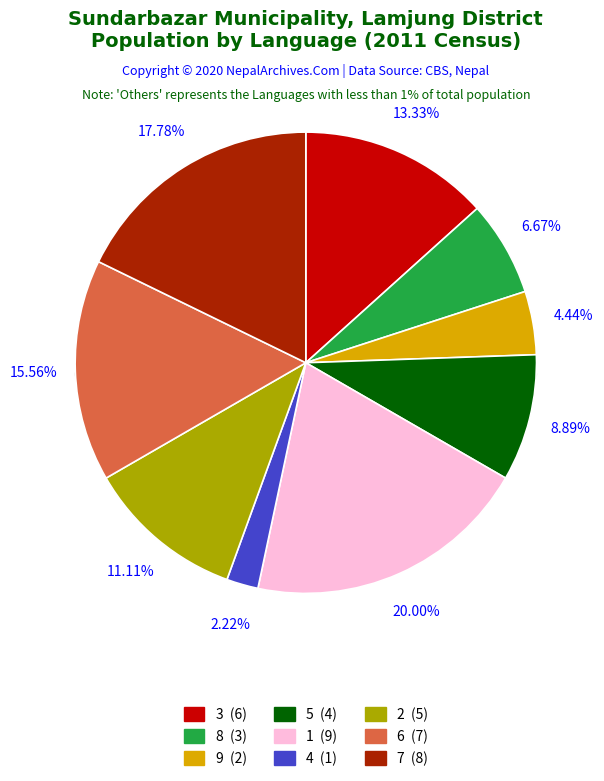

Does 4 account for over 50% of the chart?

No